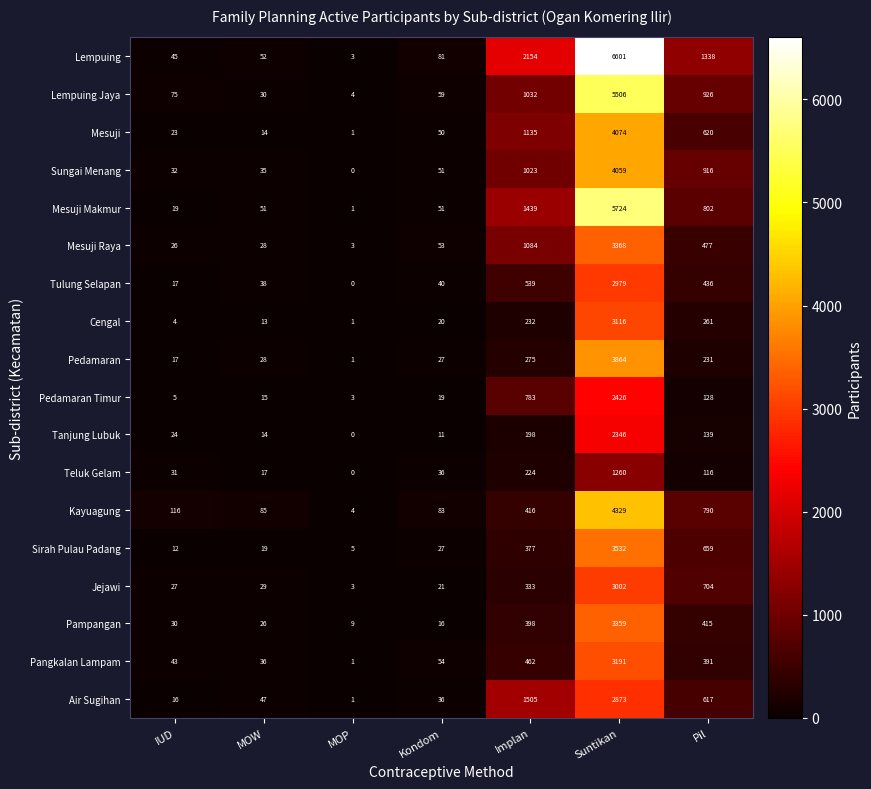

What is the sum of all Teluk Gelam values?

1684